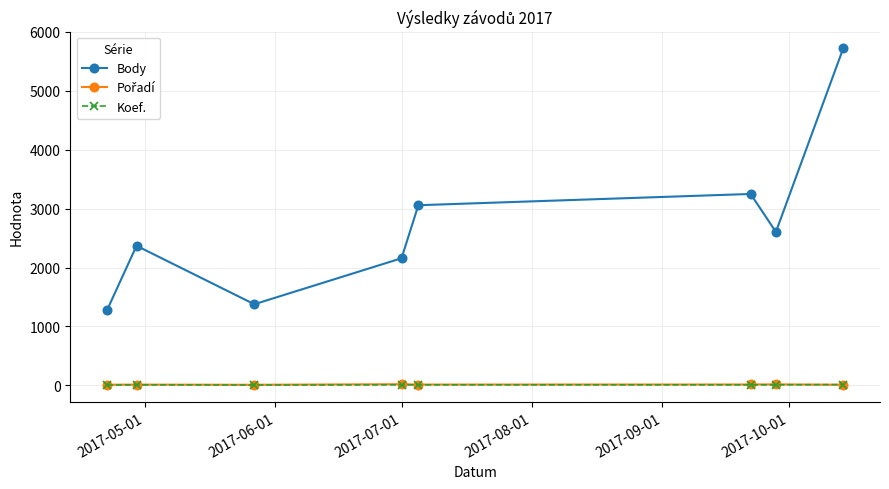

What is the greatest value displayed?

5720